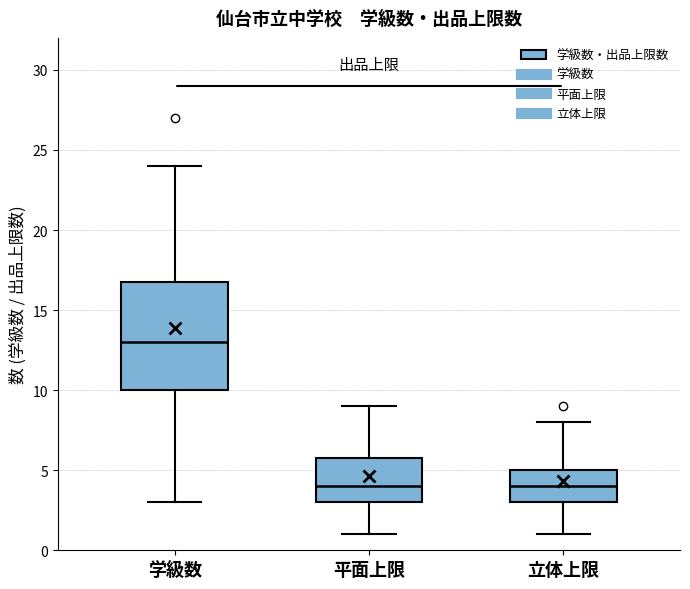

Comparing the boxes themselves (not the whiskers), which one is the tallest?

学級数